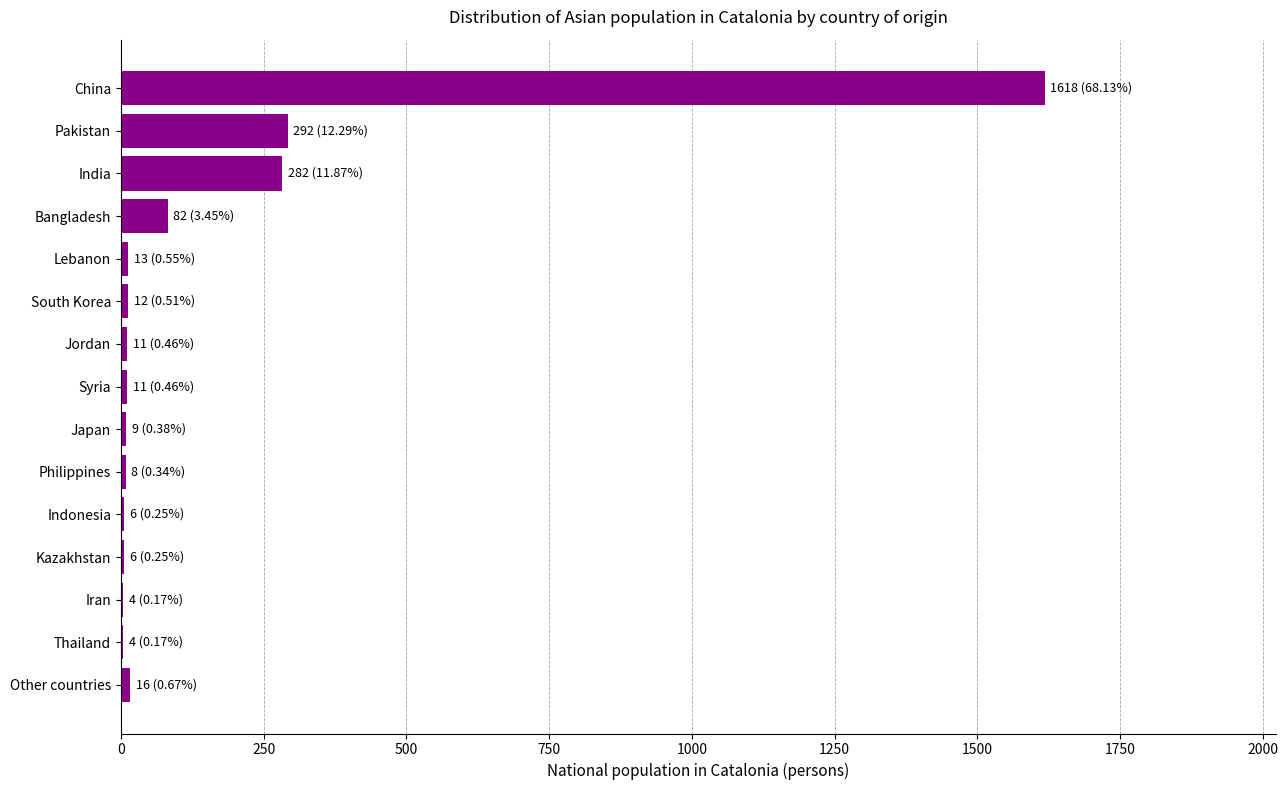

Between India and Jordan, which is larger?

India